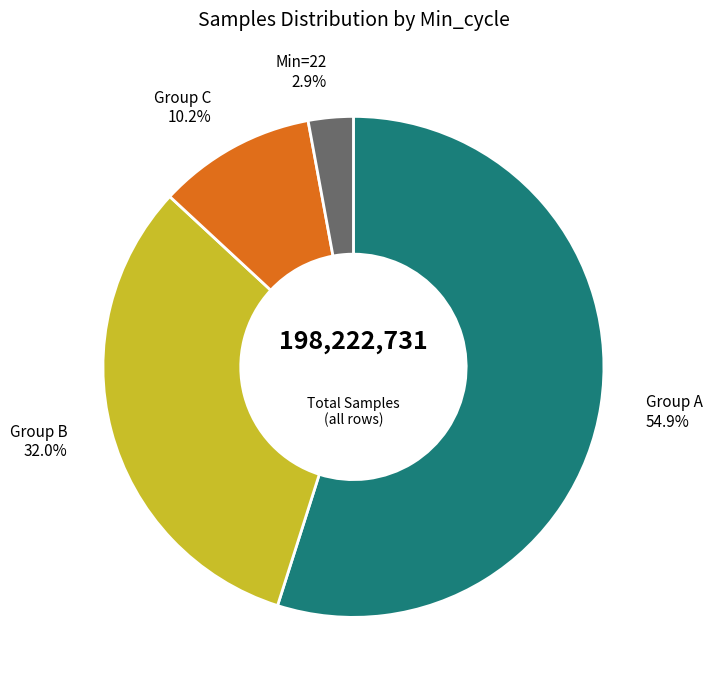

Count the number of slices in the pie.

4